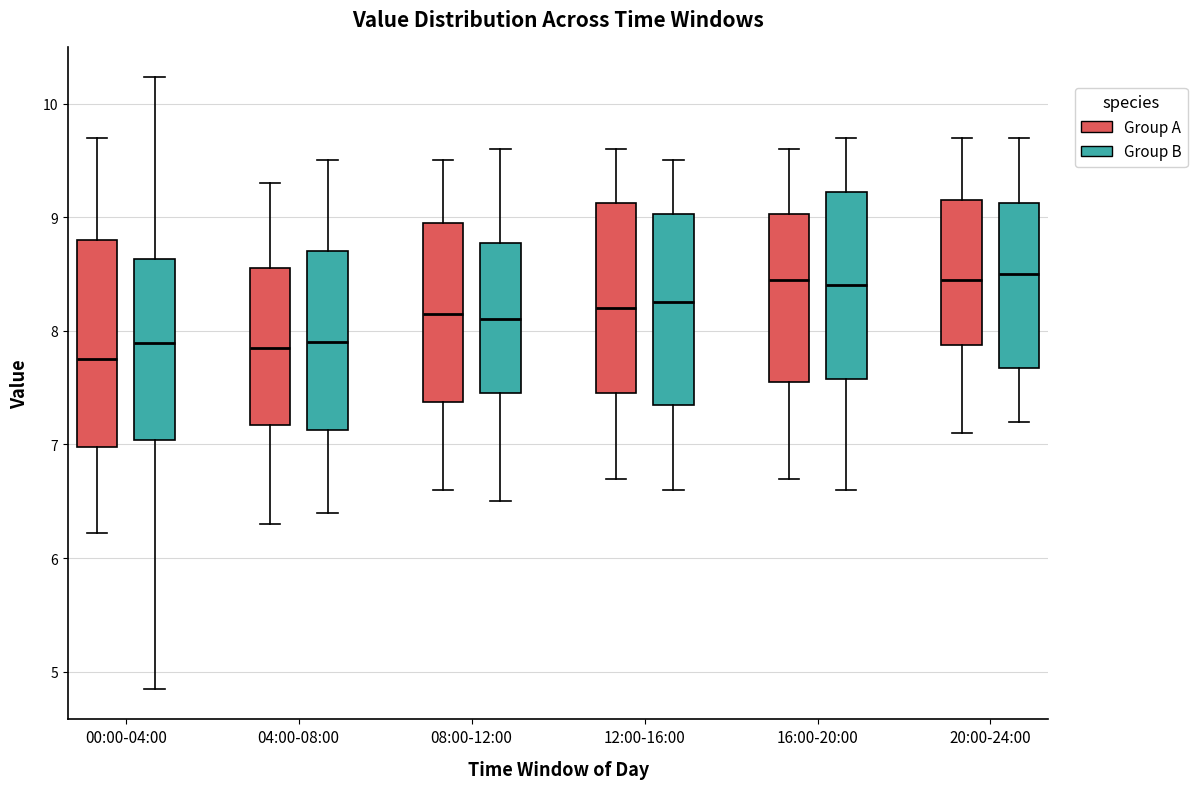

Reading left to right, transcribe this box plot: for each box, give where its median line is, the range the box spans, and where its two whiskers end, as read against the y-axis. The values are not printed on the chart, so give them approximately, as read against the axis.

00:00-04:00 (Group A): median 7.8, box 7.0 to 8.8, whiskers 6.2 to 9.7
00:00-04:00 (Group B): median 7.9, box 7.0 to 8.6, whiskers 4.9 to 10.2
04:00-08:00 (Group A): median 7.9, box 7.2 to 8.6, whiskers 6.3 to 9.3
04:00-08:00 (Group B): median 7.9, box 7.1 to 8.7, whiskers 6.4 to 9.5
08:00-12:00 (Group A): median 8.2, box 7.4 to 9.0, whiskers 6.6 to 9.5
08:00-12:00 (Group B): median 8.1, box 7.5 to 8.8, whiskers 6.5 to 9.6
12:00-16:00 (Group A): median 8.2, box 7.5 to 9.1, whiskers 6.7 to 9.6
12:00-16:00 (Group B): median 8.3, box 7.4 to 9.0, whiskers 6.6 to 9.5
16:00-20:00 (Group A): median 8.5, box 7.6 to 9.0, whiskers 6.7 to 9.6
16:00-20:00 (Group B): median 8.4, box 7.6 to 9.2, whiskers 6.6 to 9.7
20:00-24:00 (Group A): median 8.5, box 7.9 to 9.2, whiskers 7.1 to 9.7
20:00-24:00 (Group B): median 8.5, box 7.7 to 9.1, whiskers 7.2 to 9.7